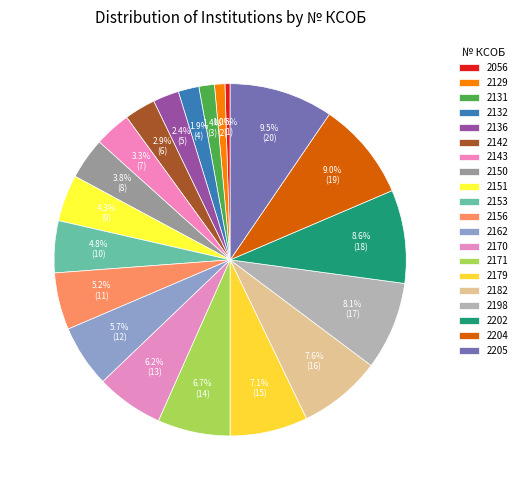

To the nearest percent, what is the difference between the 2171 and 2131 slice percentages?

5%